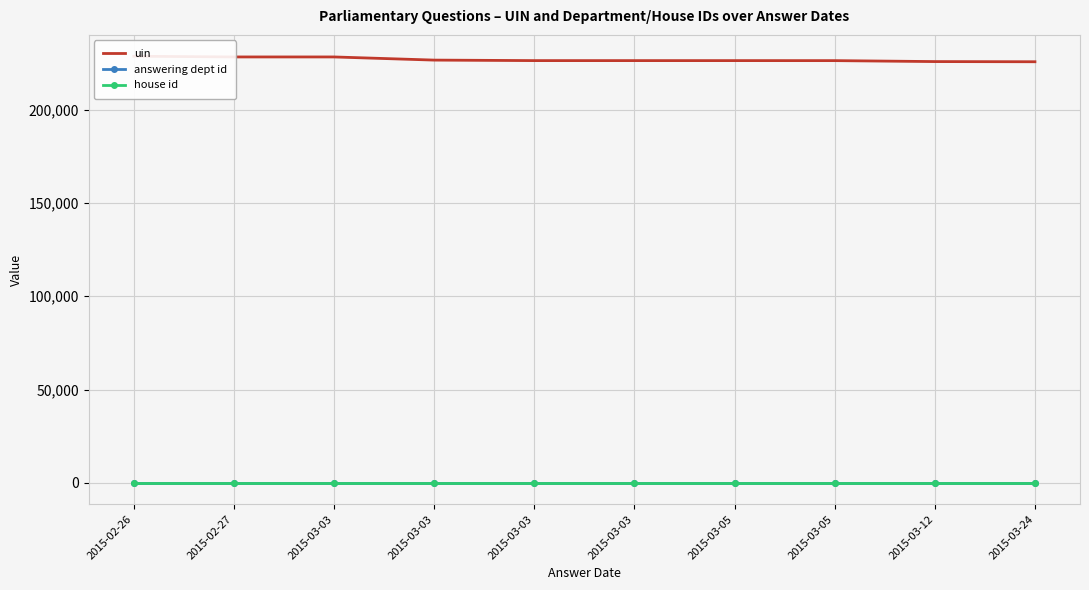

At which label is answering dept id closest to 16?

2015-02-26